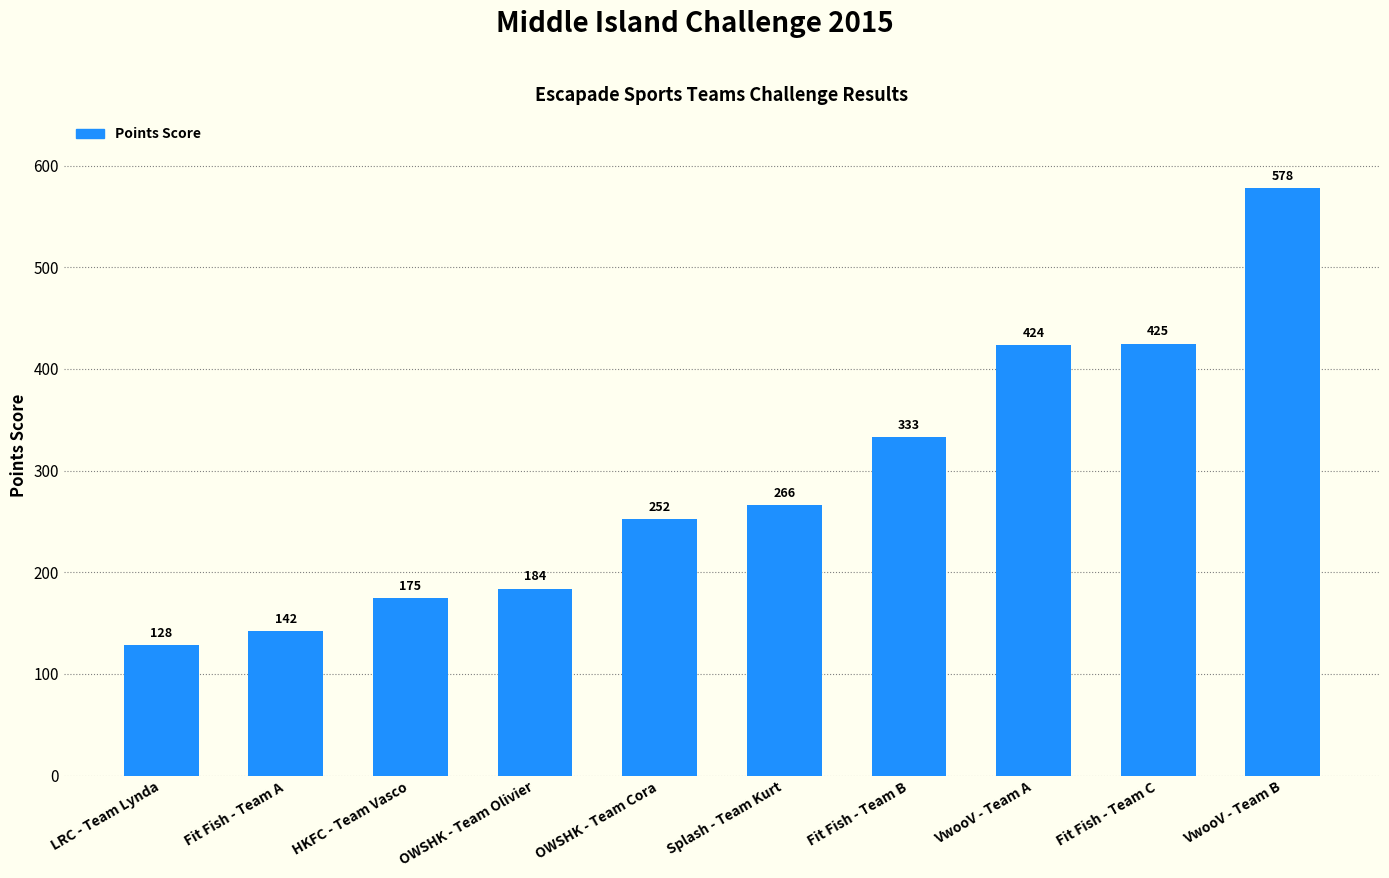

Between Splash - Team Kurt and Fit Fish - Team C, which is larger?

Fit Fish - Team C